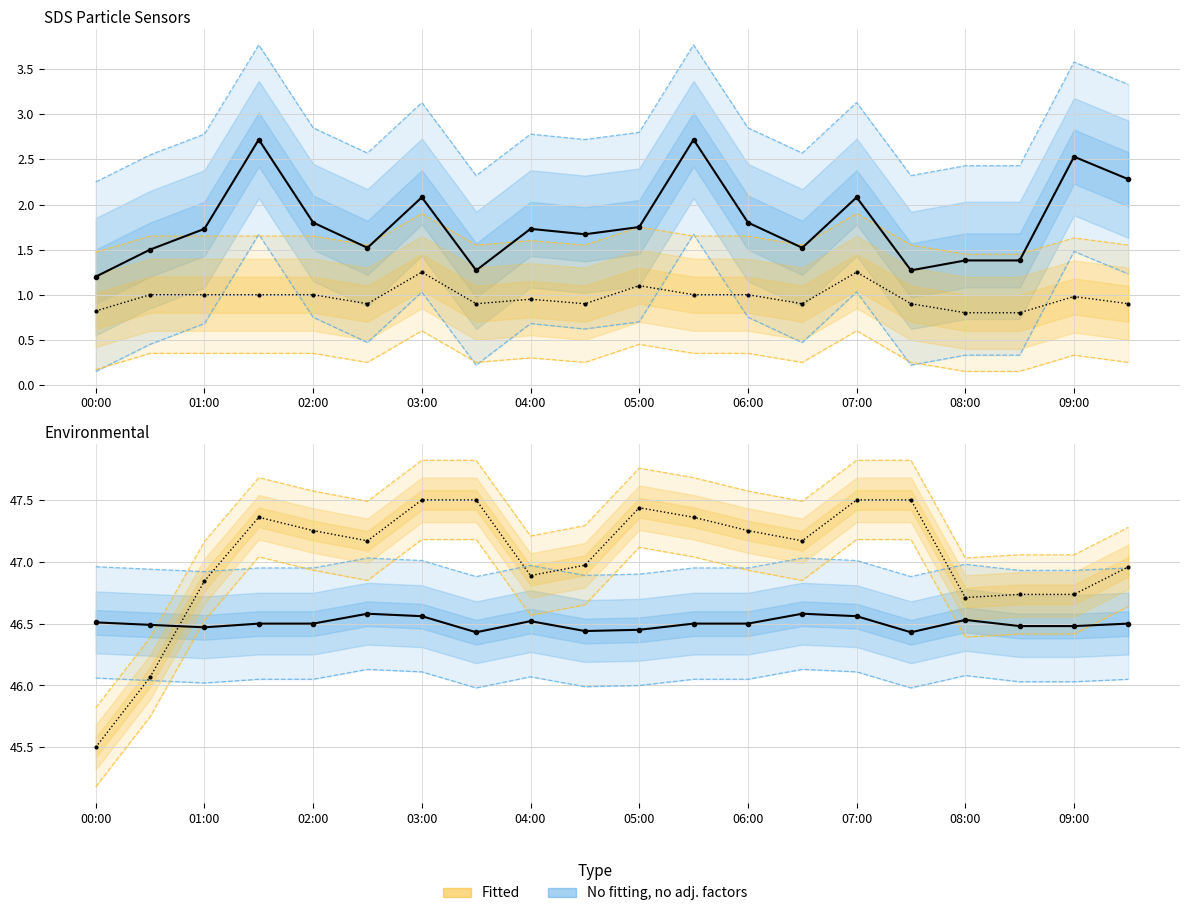

Is this an area chart (filled region under the line)?

No